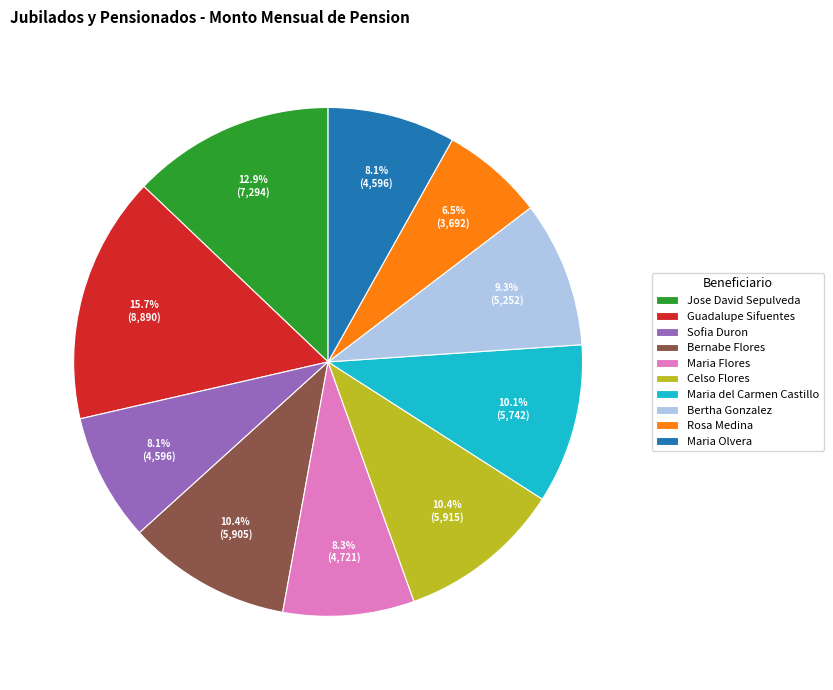

Count the number of slices in the pie.

10